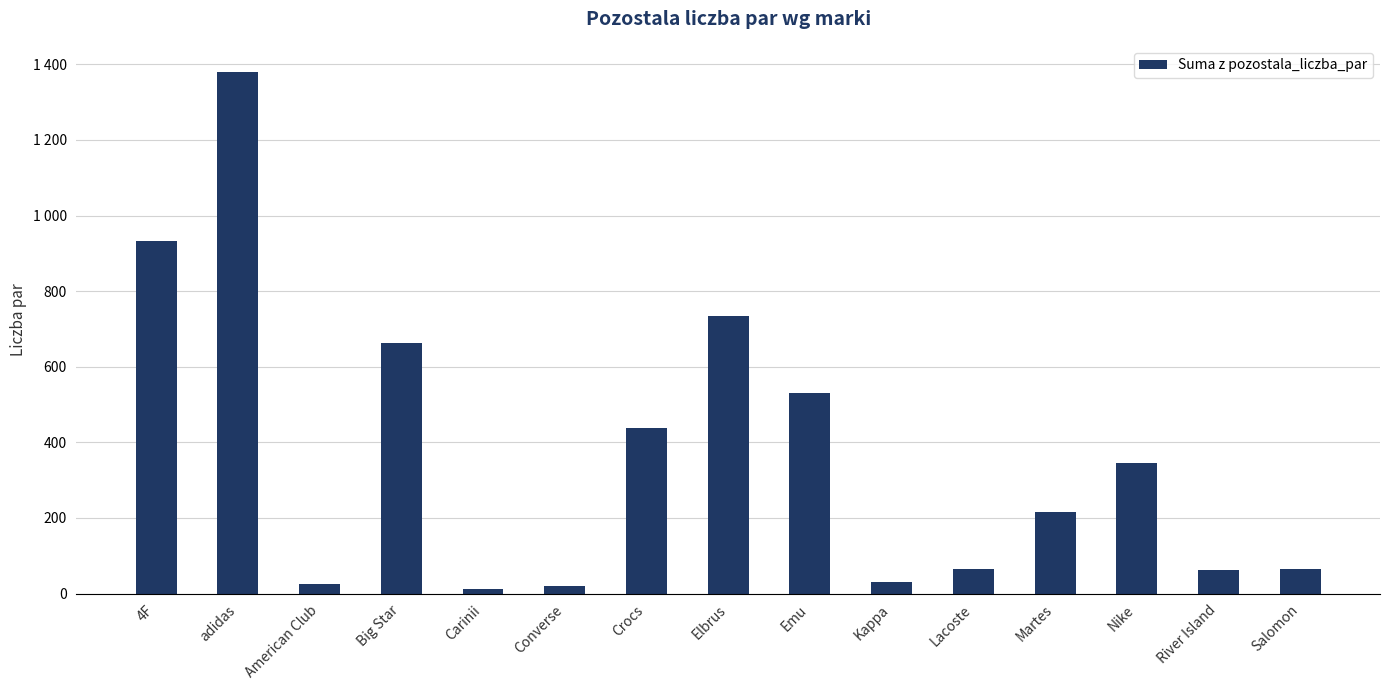

Does the chart contain any negative values?

No